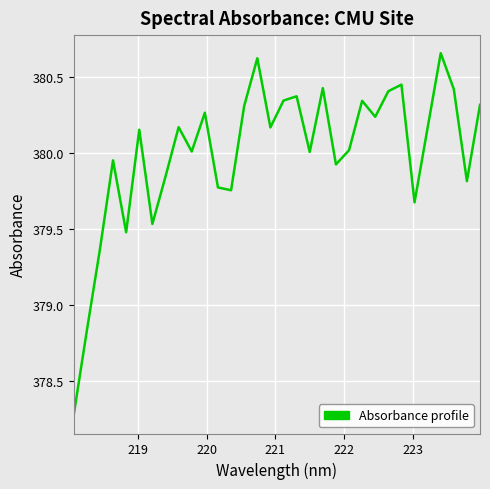

Does the chart display data point markers on the line(s)?

No